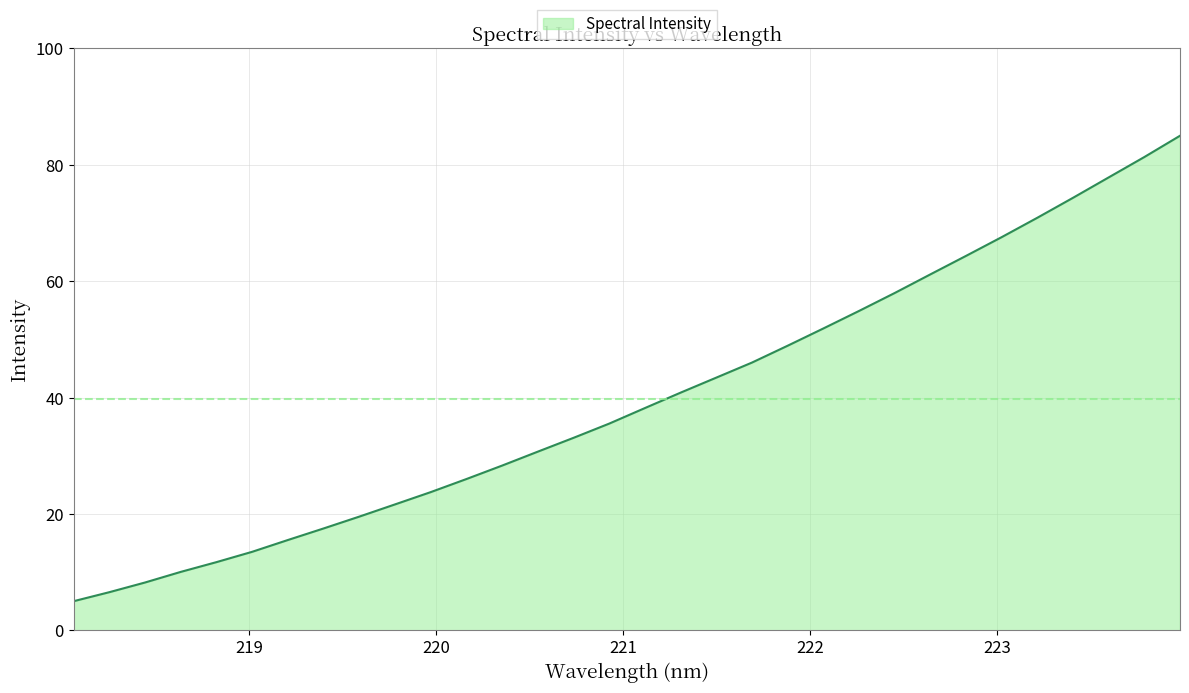

What is the minimum value shown in the chart?

5.0